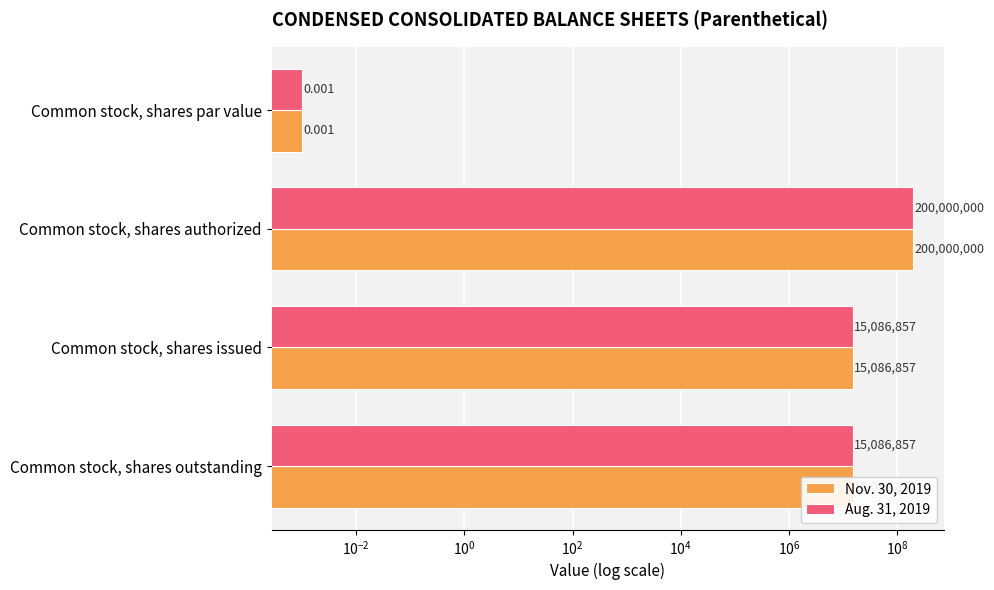

How many bars are there in total?

8